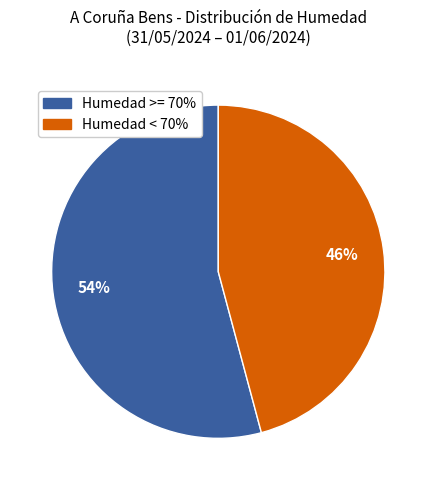

What is the smallest slice in the pie chart?

Humedad < 70%